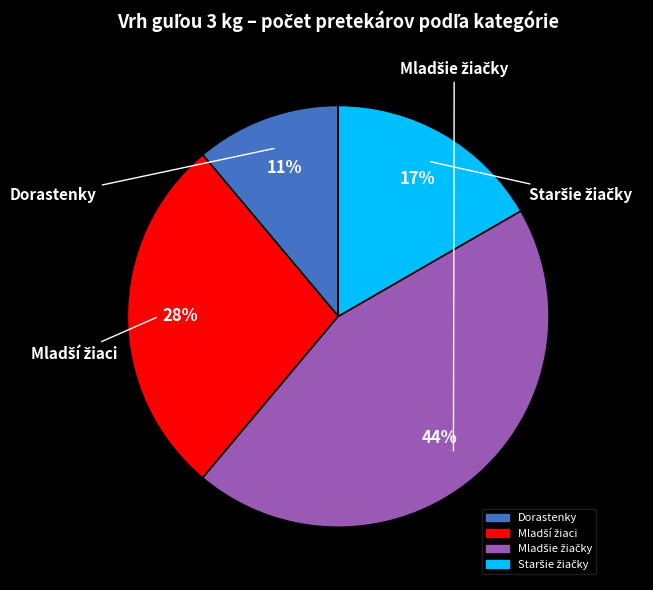

To the nearest percent, what is the combined percentage of Dorastenky and Mladší žiaci?

39%